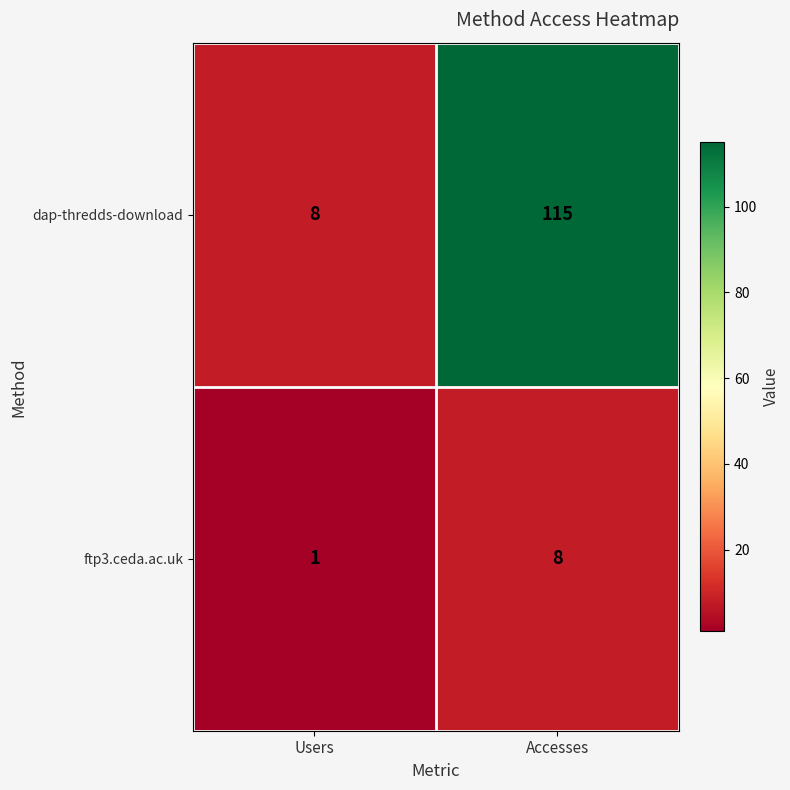

At which label is dap-thredds-download closest to 61?

Users